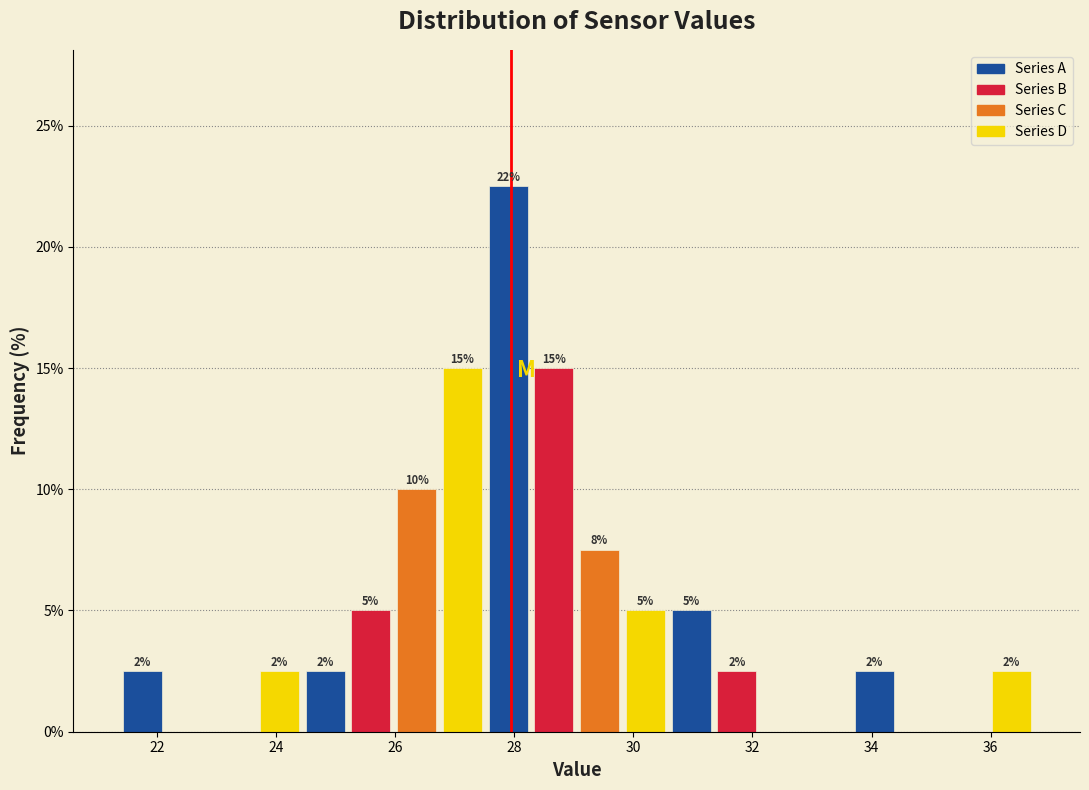

Around what value on the x-axis is the tallest bar? Give the approximate position of its centre, as read against the axis.

27.8